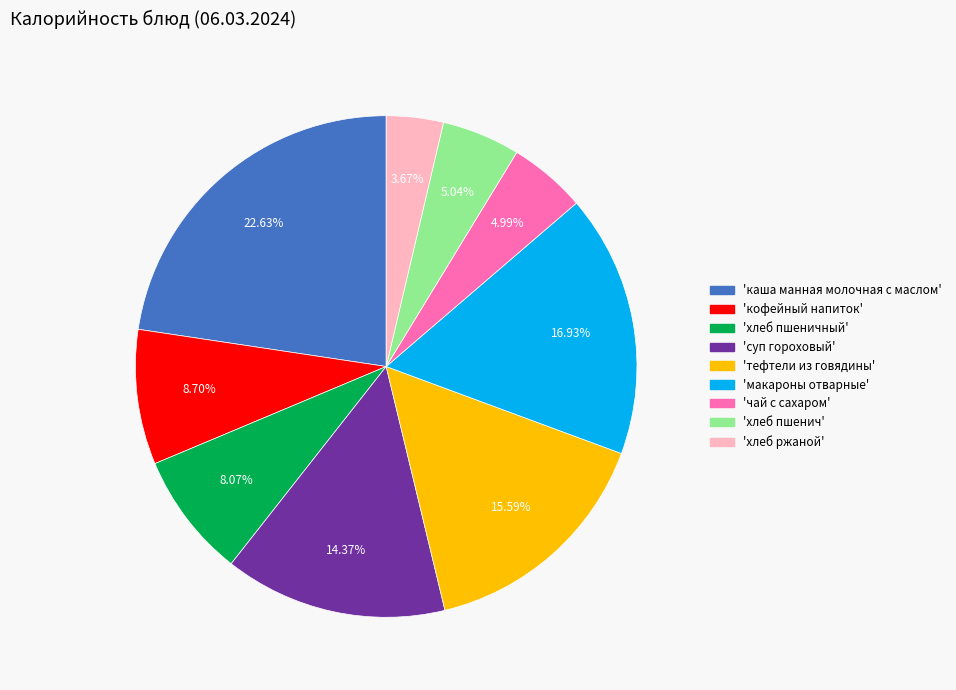

Is there any slice that represents more than half of the pie?

No